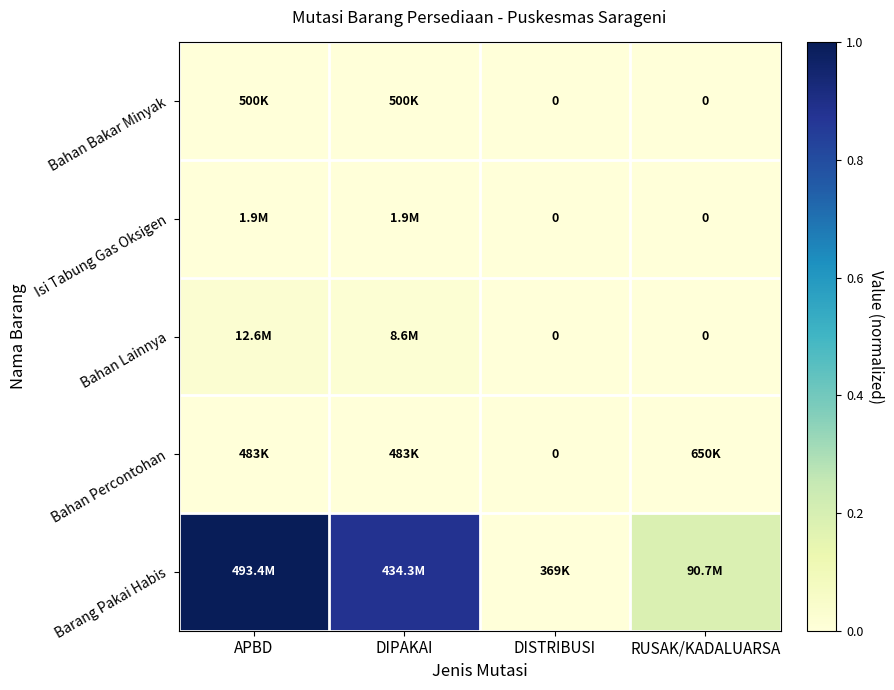

At which category does the chart reach its peak across all series?

APBD